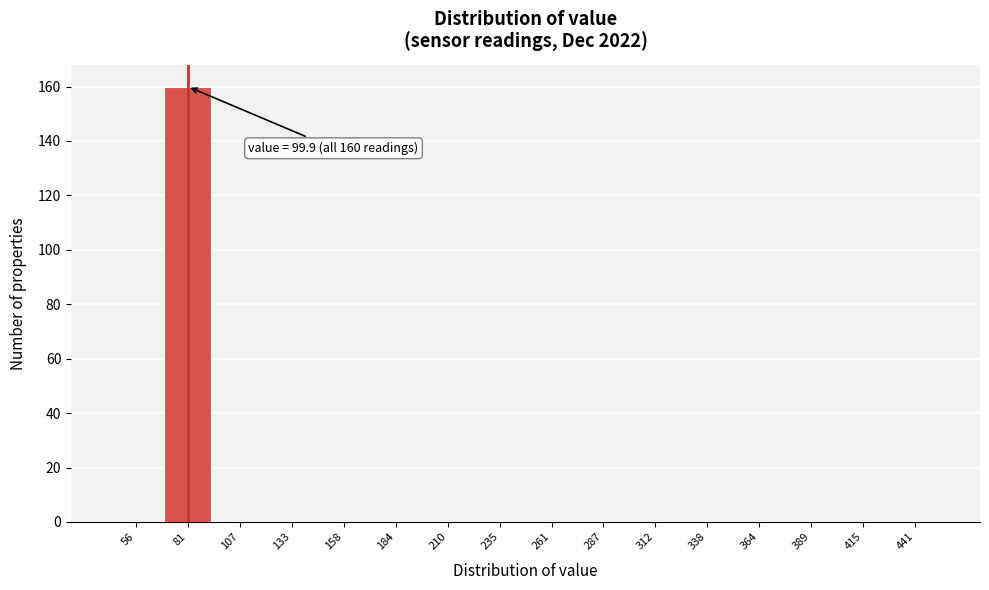

Reading left to right, extract all data points from this chart.

56=0	81=160	107=0	133=0	158=0	184=0	210=0	235=0	261=0	287=0	312=0	338=0	364=0	389=0	415=0	441=0